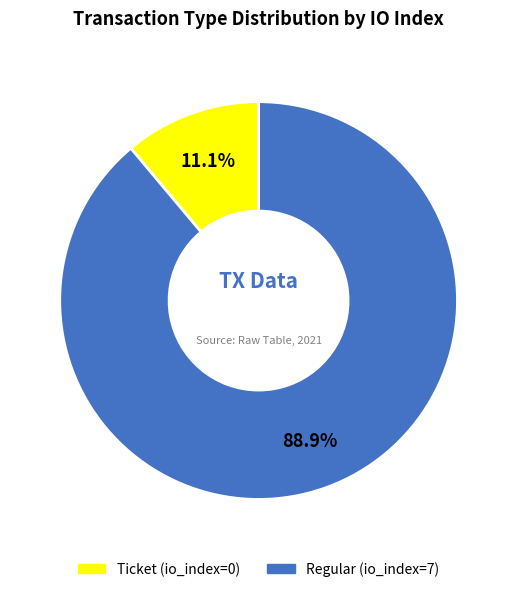

What percentage is the Regular slice, to the nearest percent?

89%